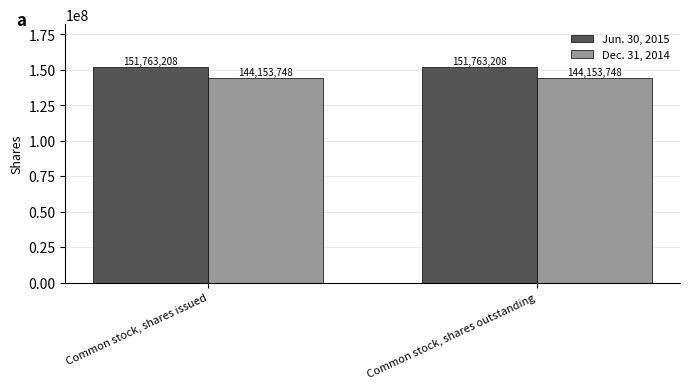

What is the label of the 2nd bar from the right?

Common stock, shares issued